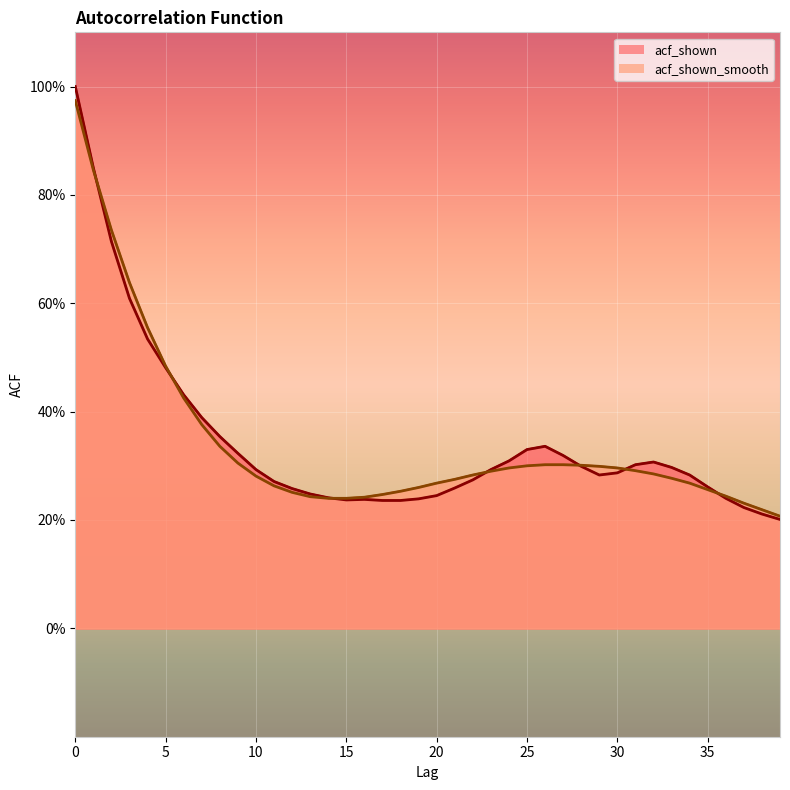

What is the difference between the second highest and minimum values in the acf_shown series?

0.6